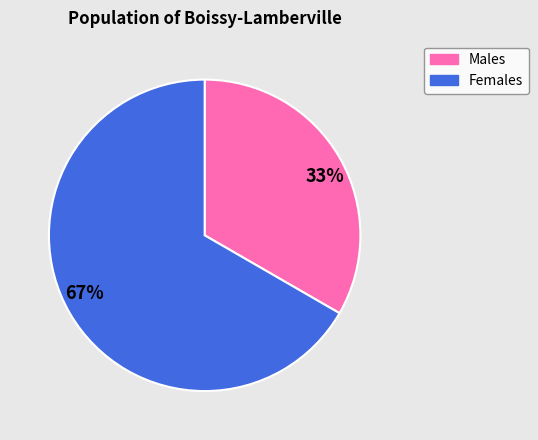

Which category has the biggest portion of the pie?

67%